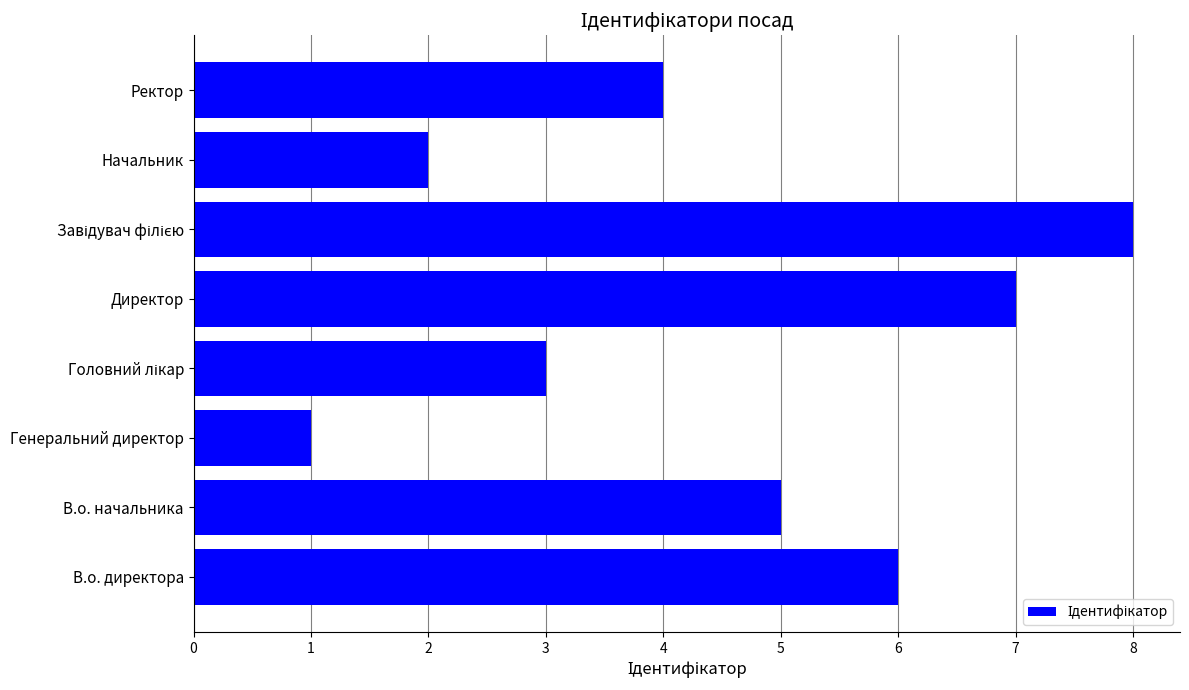

How many distinct data groups are displayed?

1